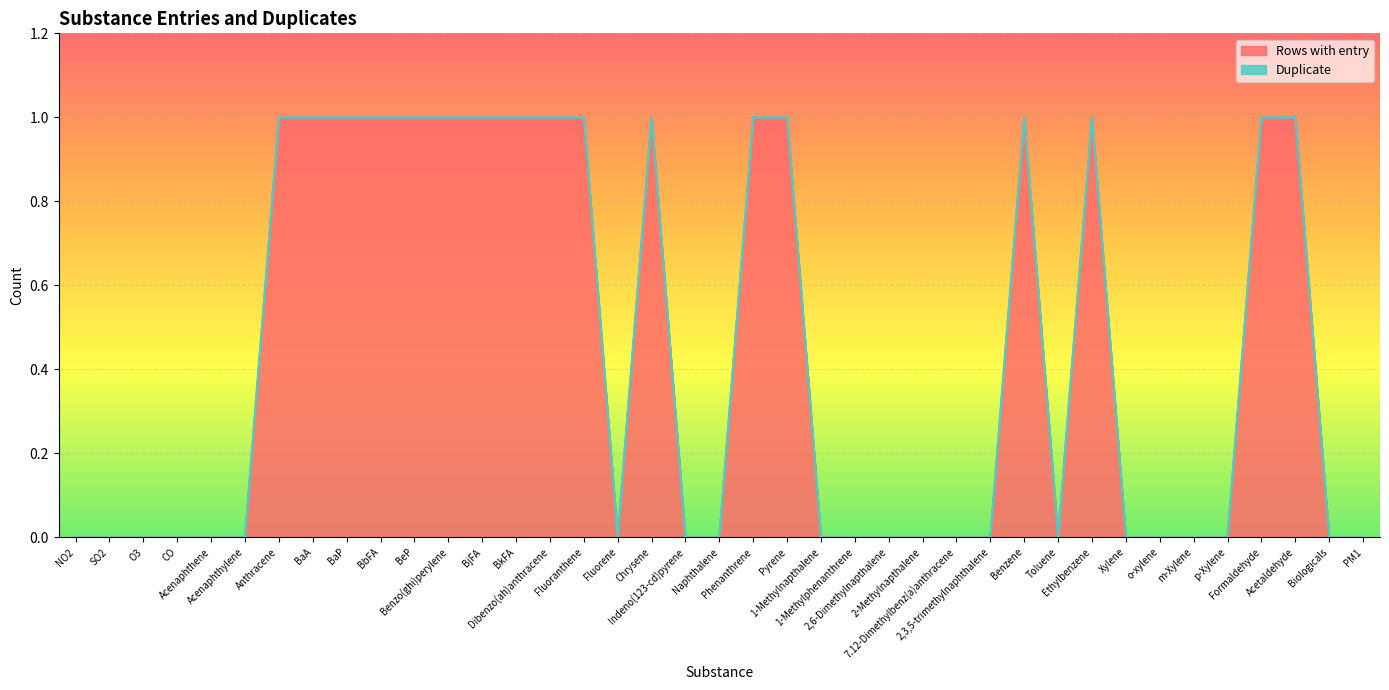

Does the chart have visible grid lines?

Yes